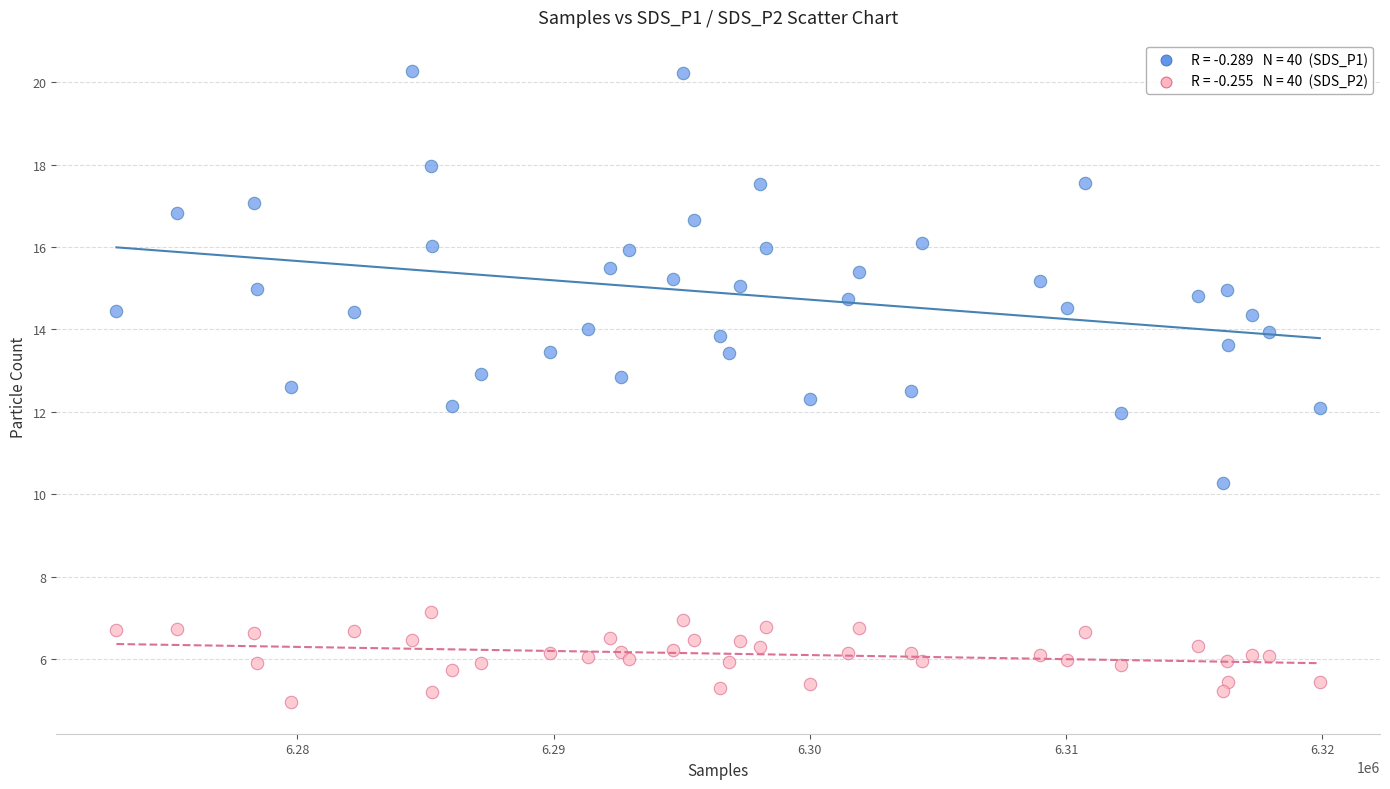

Across all data points, what is the range of Y values (max minus min)?

15.3